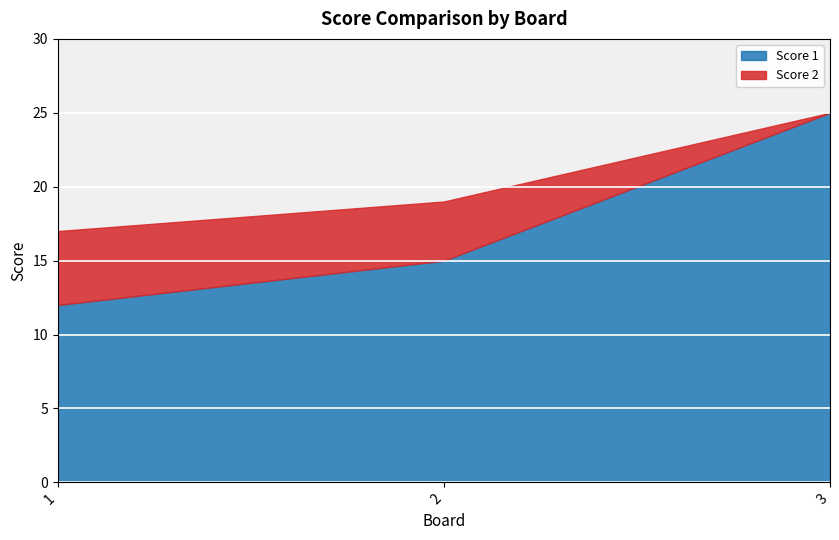

What is the average value of the Score 2 series?

3